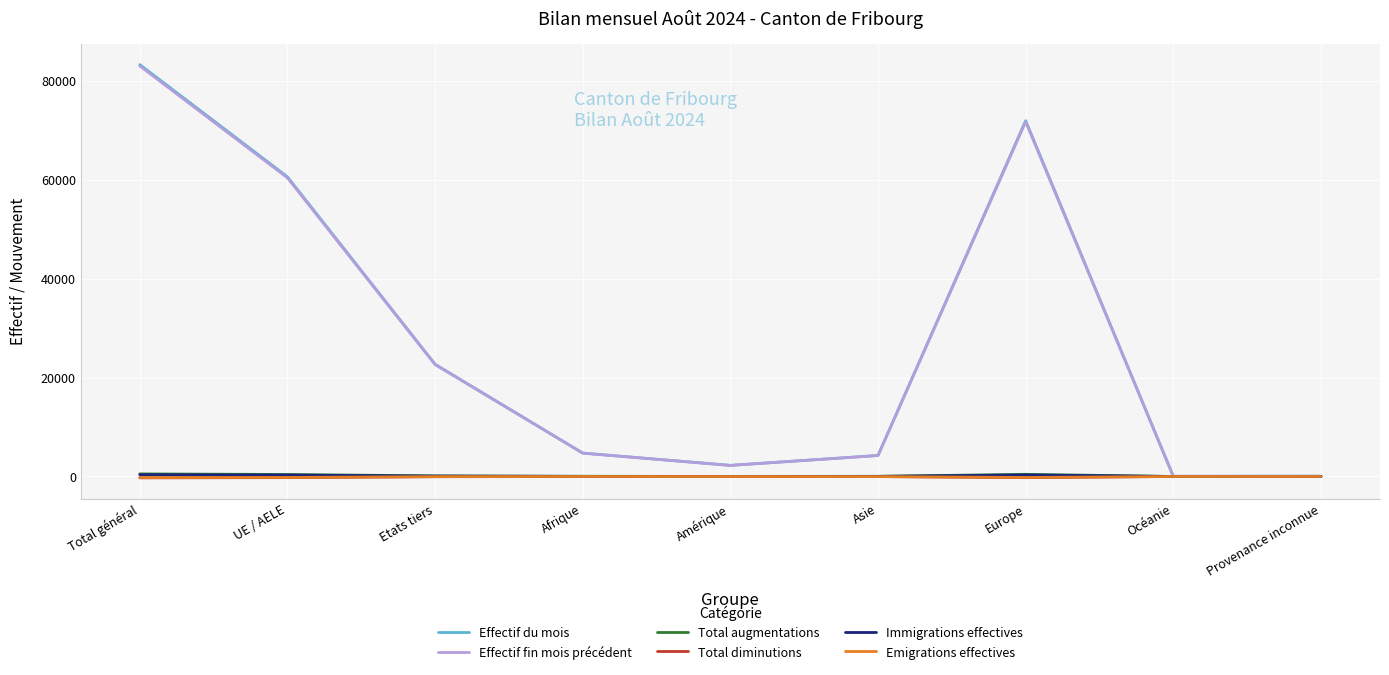

At which category does Effectif du mois reach its first local valley?

Amérique